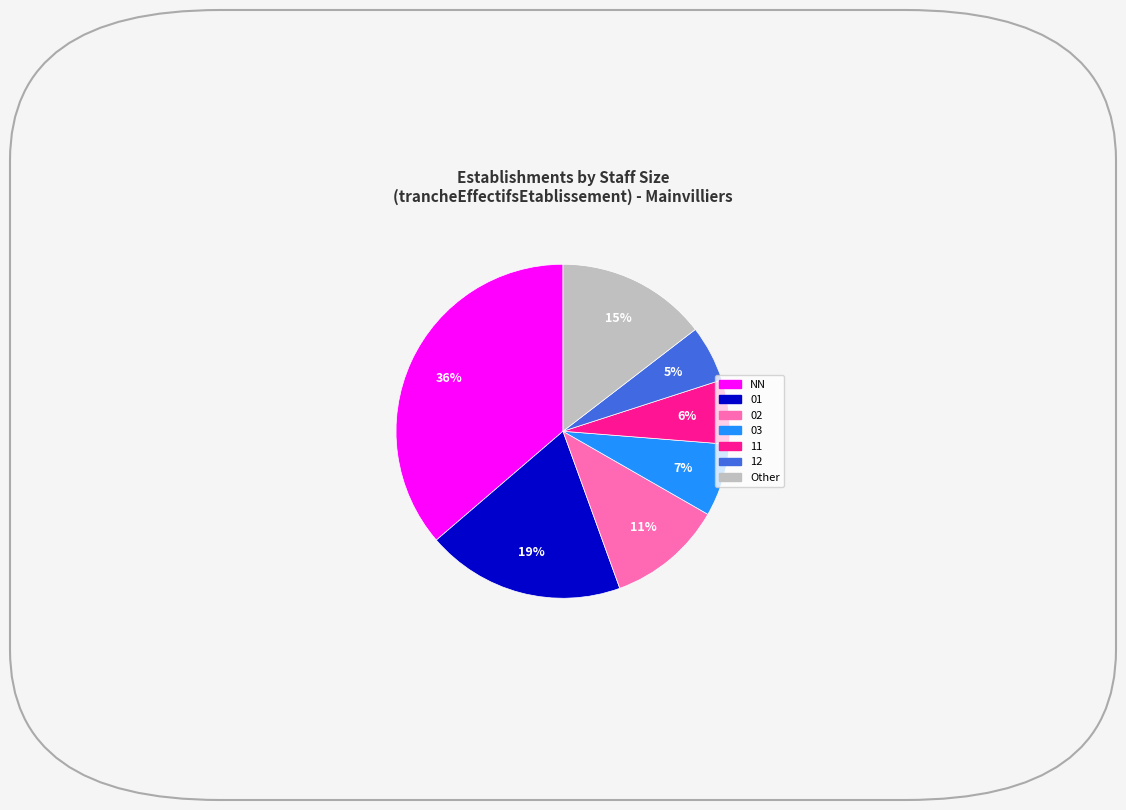

Is there any slice that represents more than half of the pie?

No